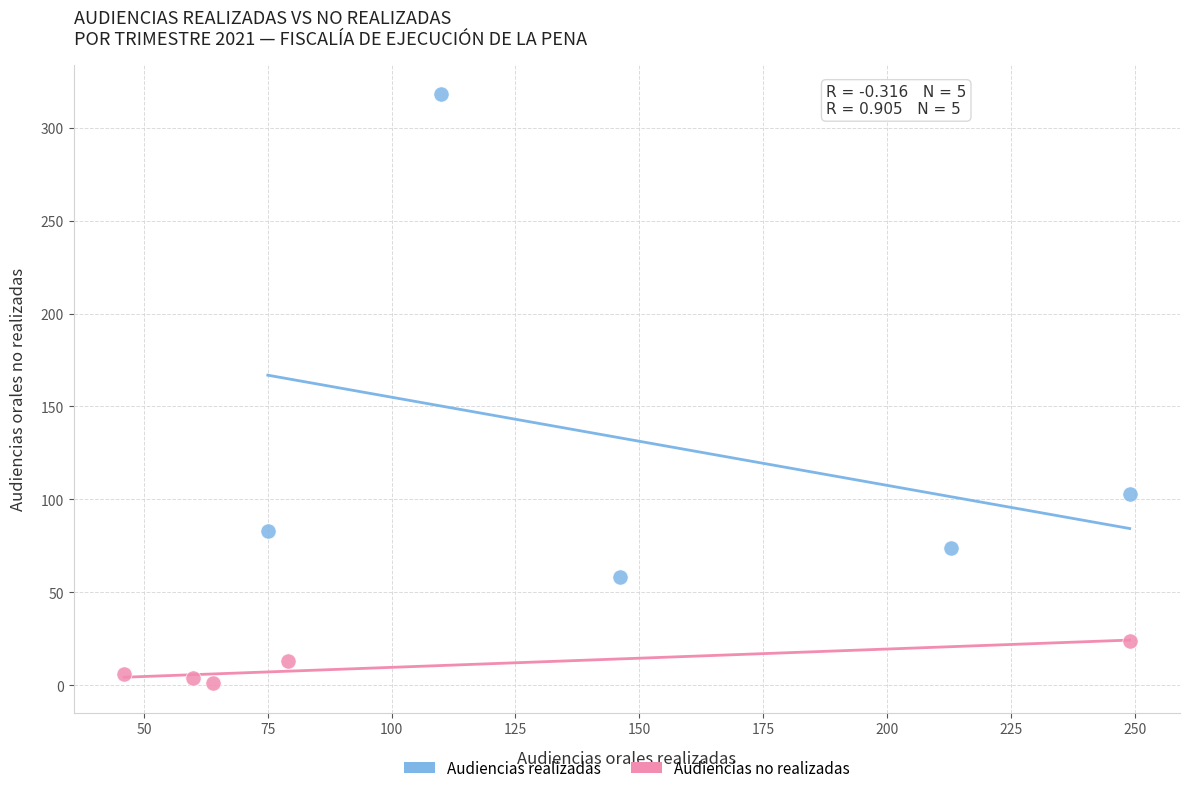

What are all the series names shown in the legend?

Audiencias realizadas, Audiencias no realizadas